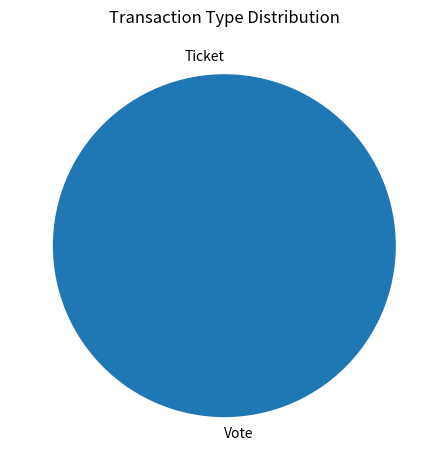

How many segments does this pie chart have?

2